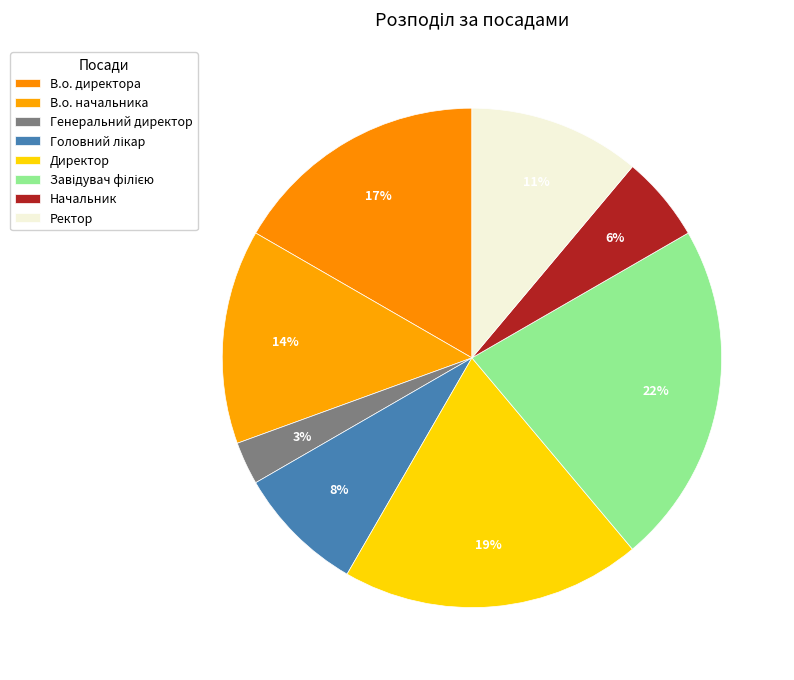

What is the total percentage of В.о. директора and Головний лікар?

25.0%